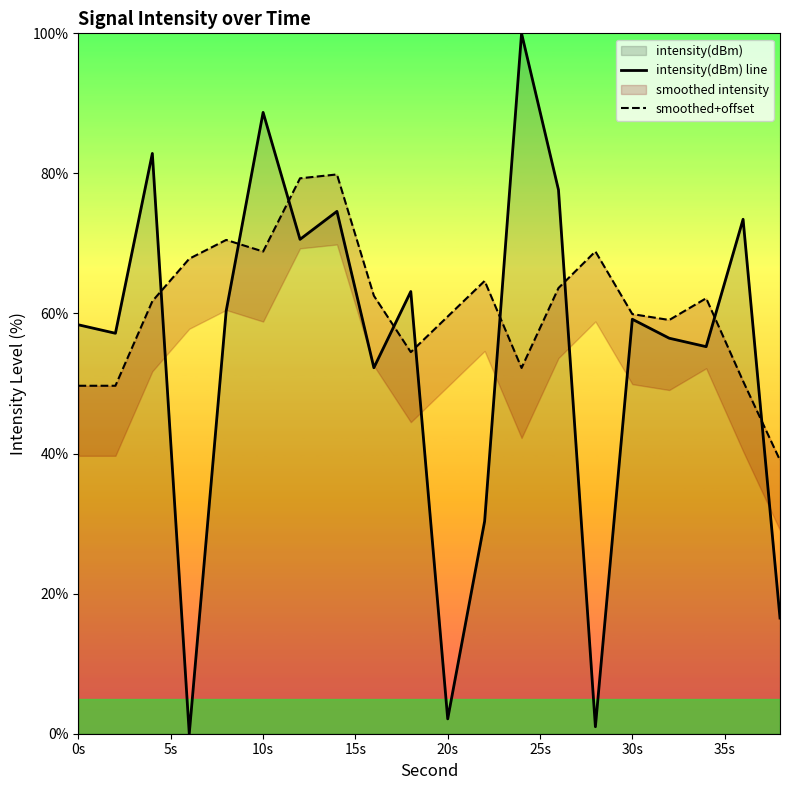

How many values in the smoothed+offset series are below 62?

10